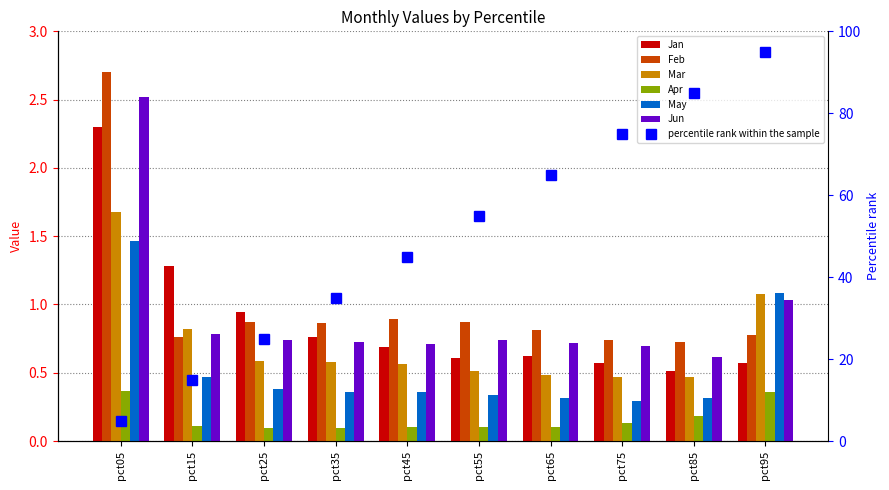

What is the total value across all series at pct65?

3.0